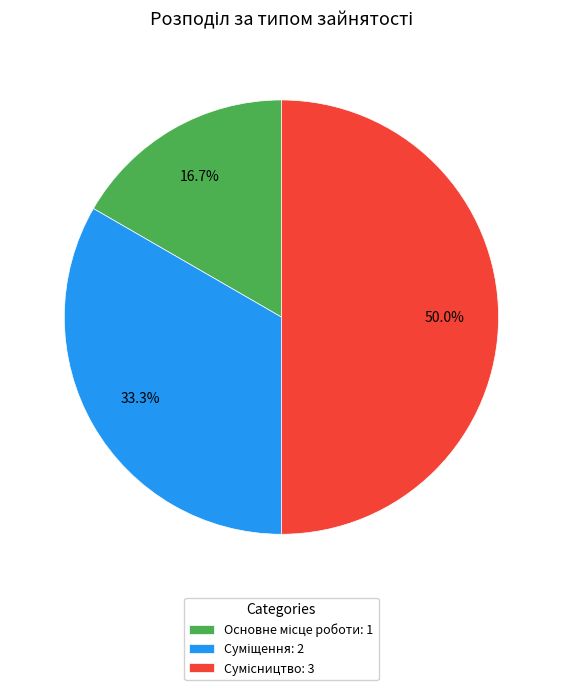

Count the number of slices in the pie.

3